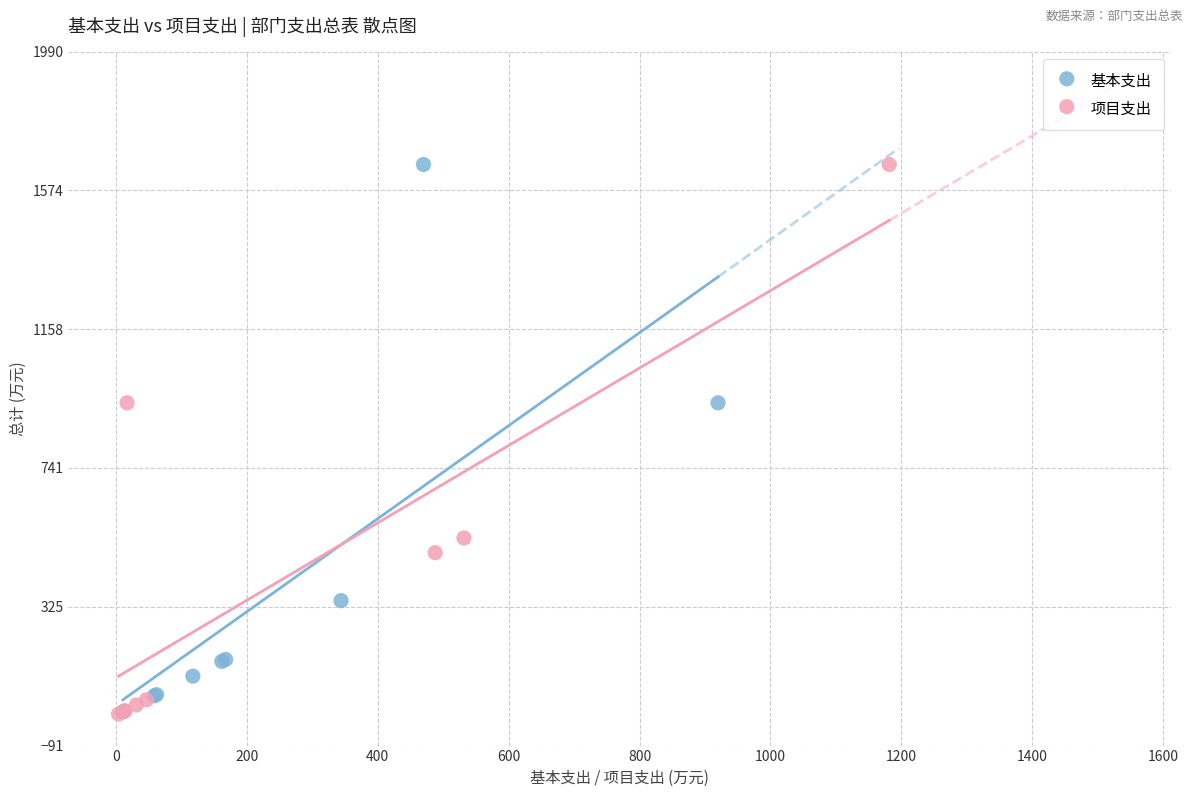

Which series has the largest Y range (max minus min)?

项目支出